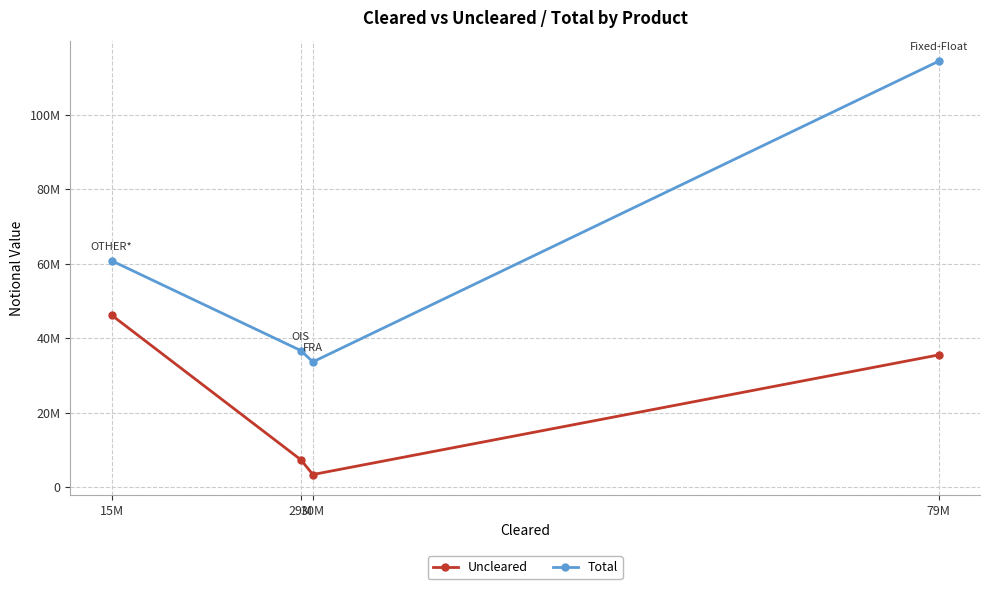

Count the number of categories in the chart.

4